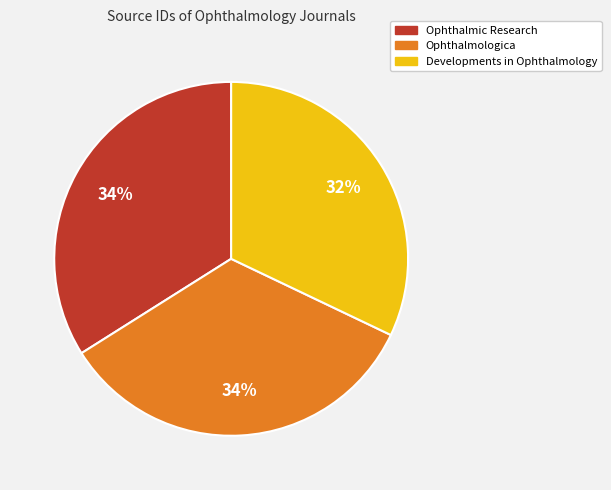

Does Ophthalmologica account for over 50% of the chart?

No